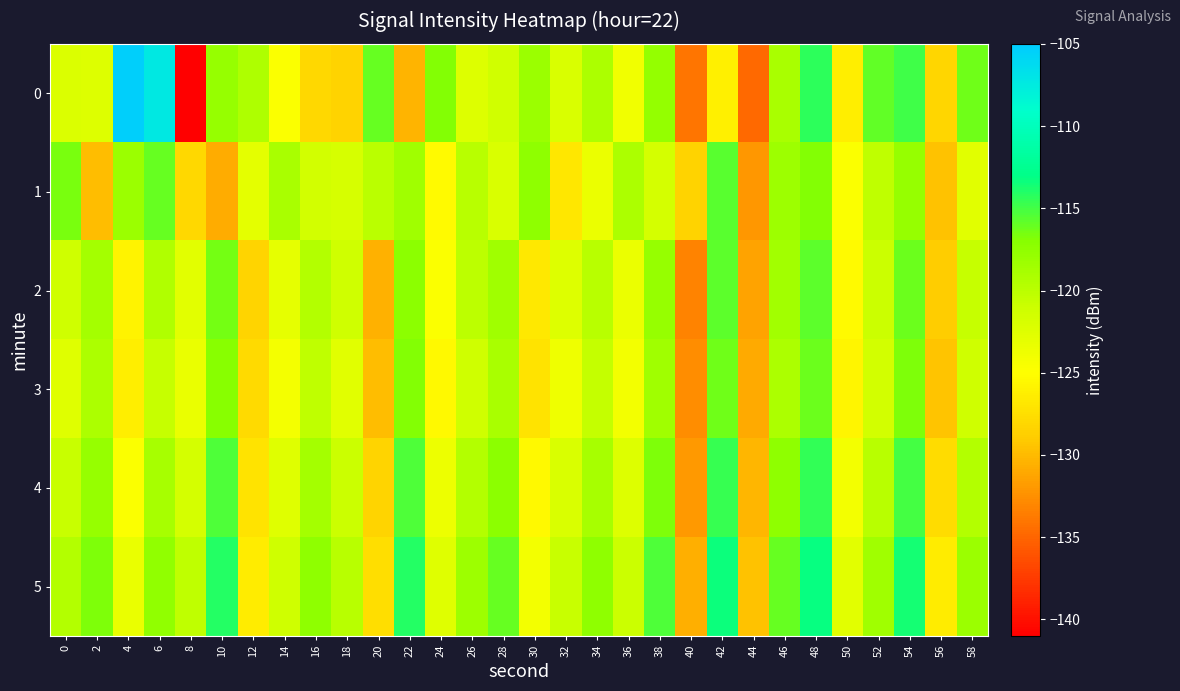

Count the number of categories in the chart.

30